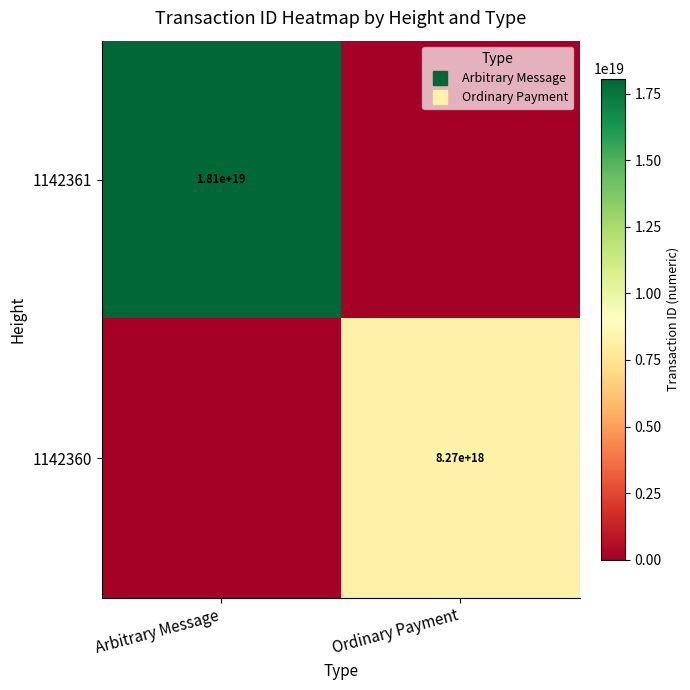

What is the maximum value shown in the chart?

18059033940505317376